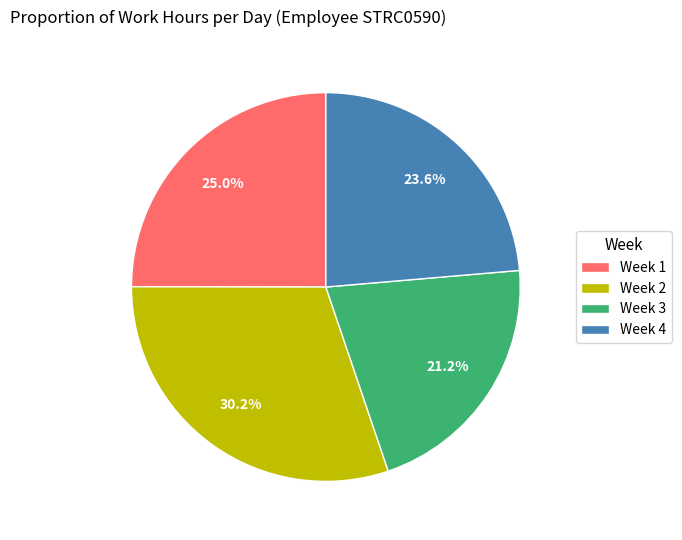

Count the number of slices in the pie.

4